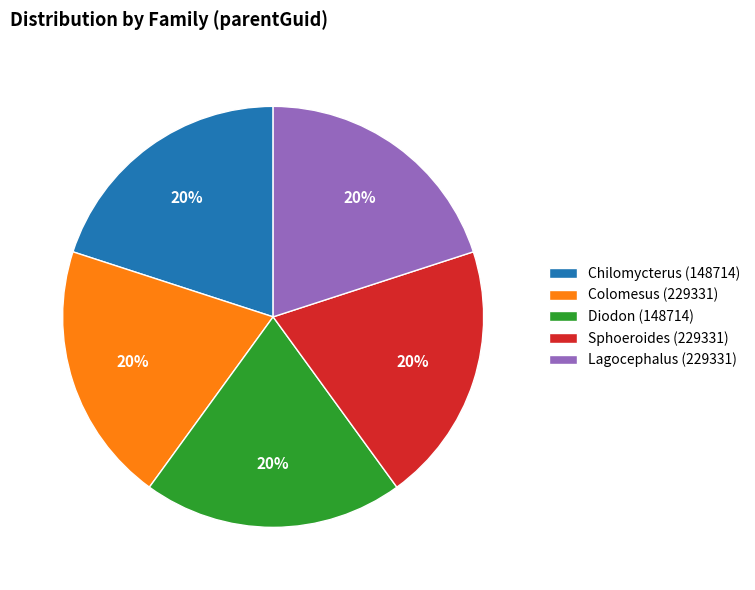

Is the sum of Lagocephalus (229331) and Diodon (148714) greater than half?

No